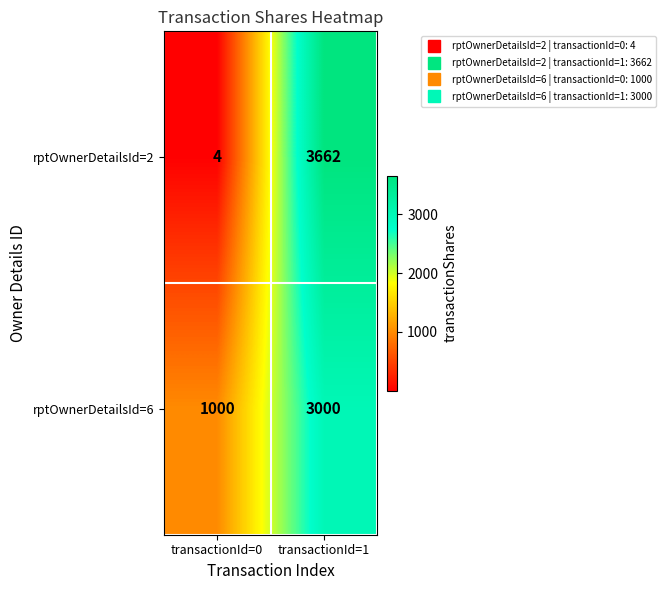

Is it true that rptOwnerDetailsId=6 equals 385 at transactionId=0?

False